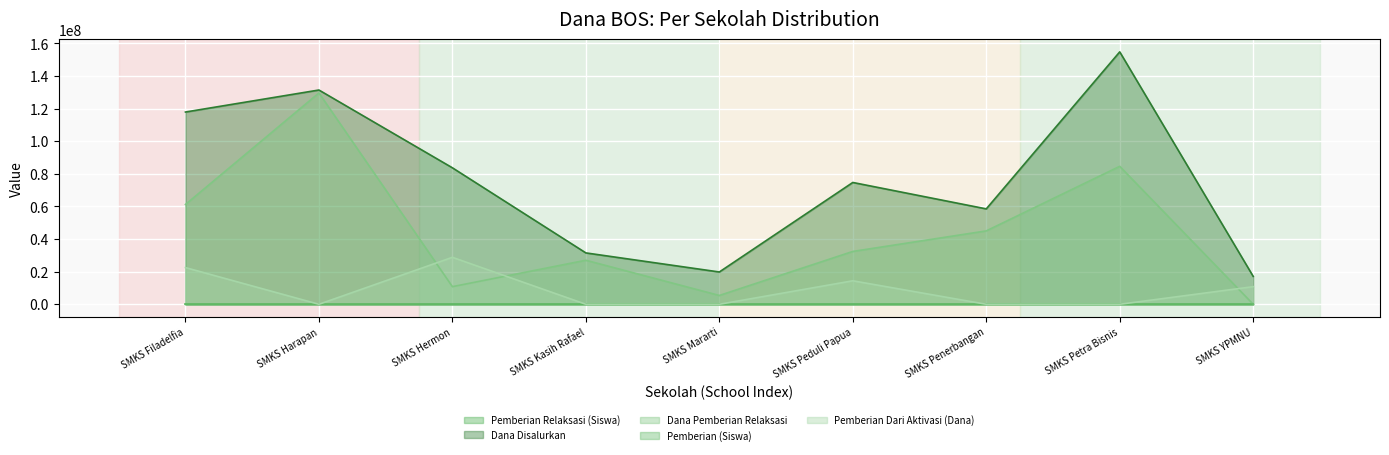

True or false: Pemberian Relaksasi (Siswa) and Dana Disalurkan cross at least once.

False